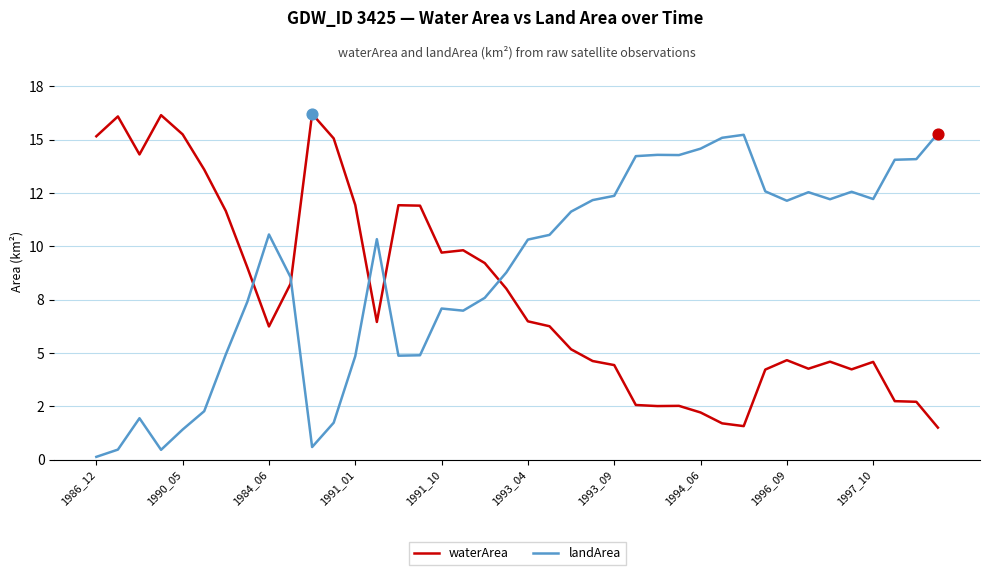

At how many categories does at least one series exceed 11?

30